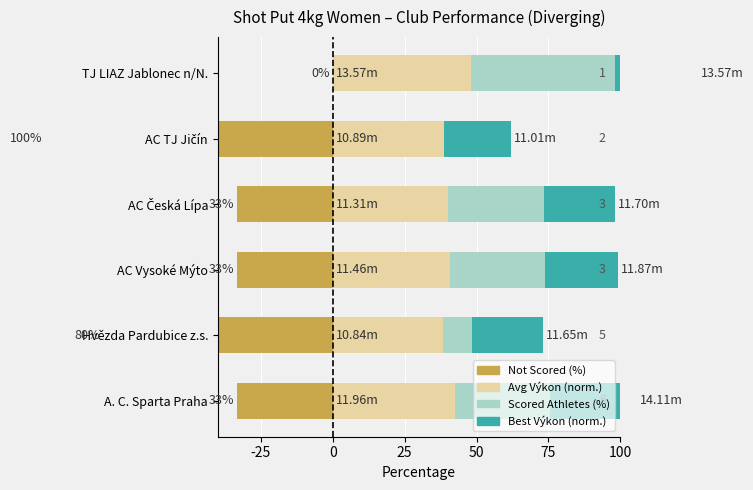

Which series has the largest total across all categories?

Avg Výkon (norm.)